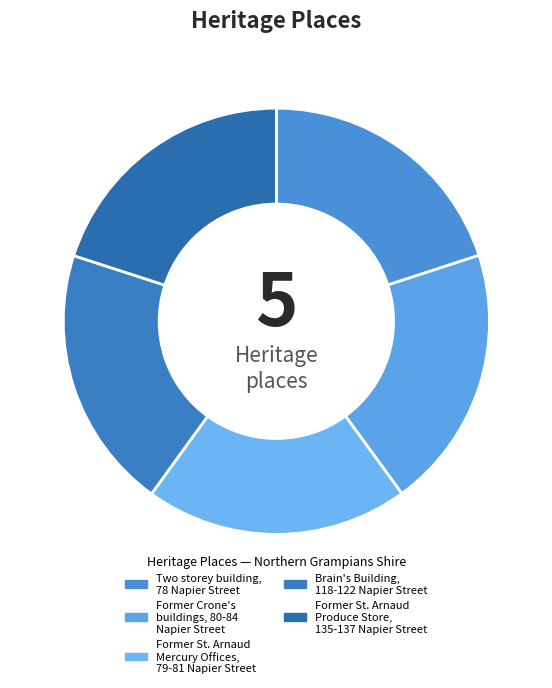

What is the largest slice in the pie chart?

Former St. Arnaud
Produce Store,
135-137 Napier Street